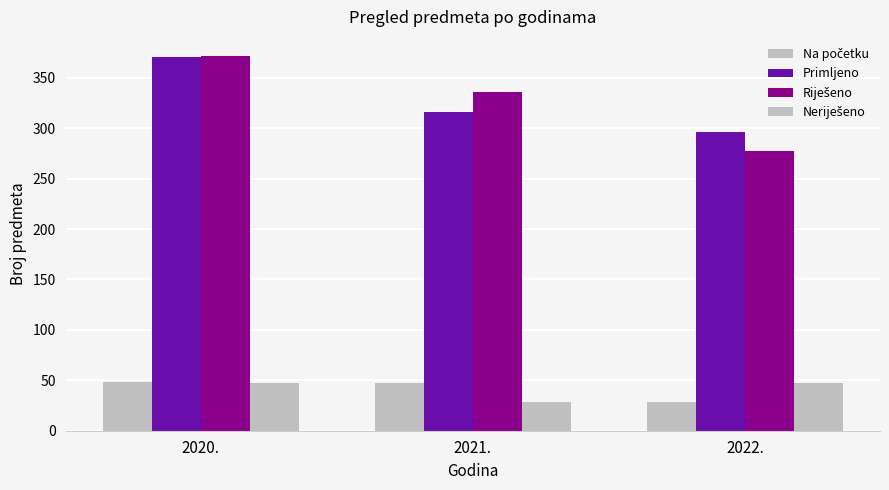

Are the bars horizontal?

No